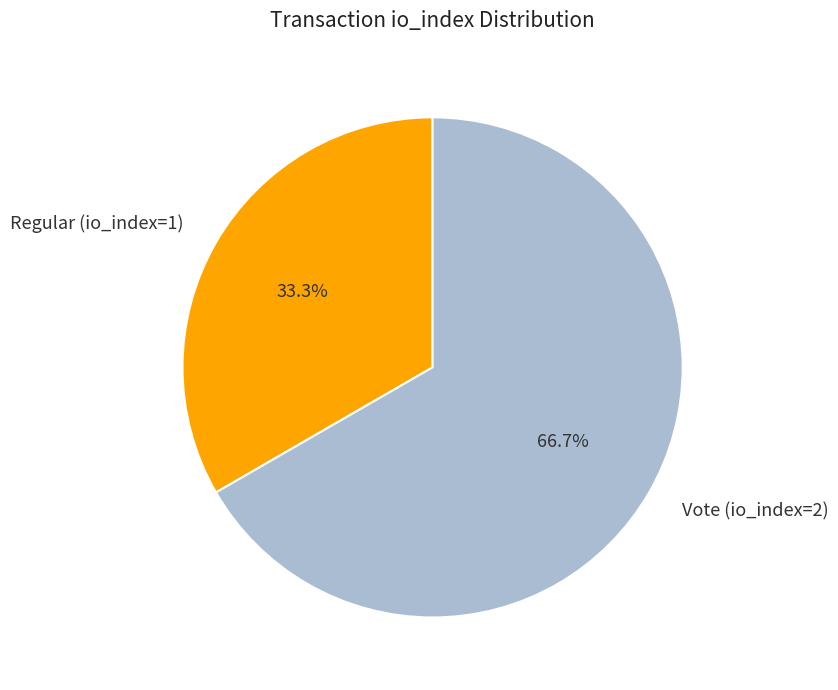

True or false: Regular (io_index=1) accounts for 33% of the total.

True